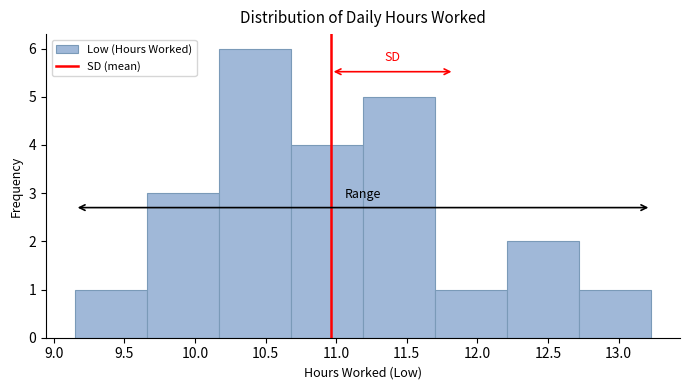

Reading left to right, list every bar in this chart as the range it spans on the x-axis followed by its height. Neither the bar edges nor the heights are printed on the chart, so give them approximately, as read against the axes.

9.15 to 9.66: 1
9.66 to 10.17: 3
10.17 to 10.68: 6
10.68 to 11.19: 4
11.19 to 11.70: 5
11.70 to 12.21: 1
12.21 to 12.72: 2
12.72 to 13.23: 1